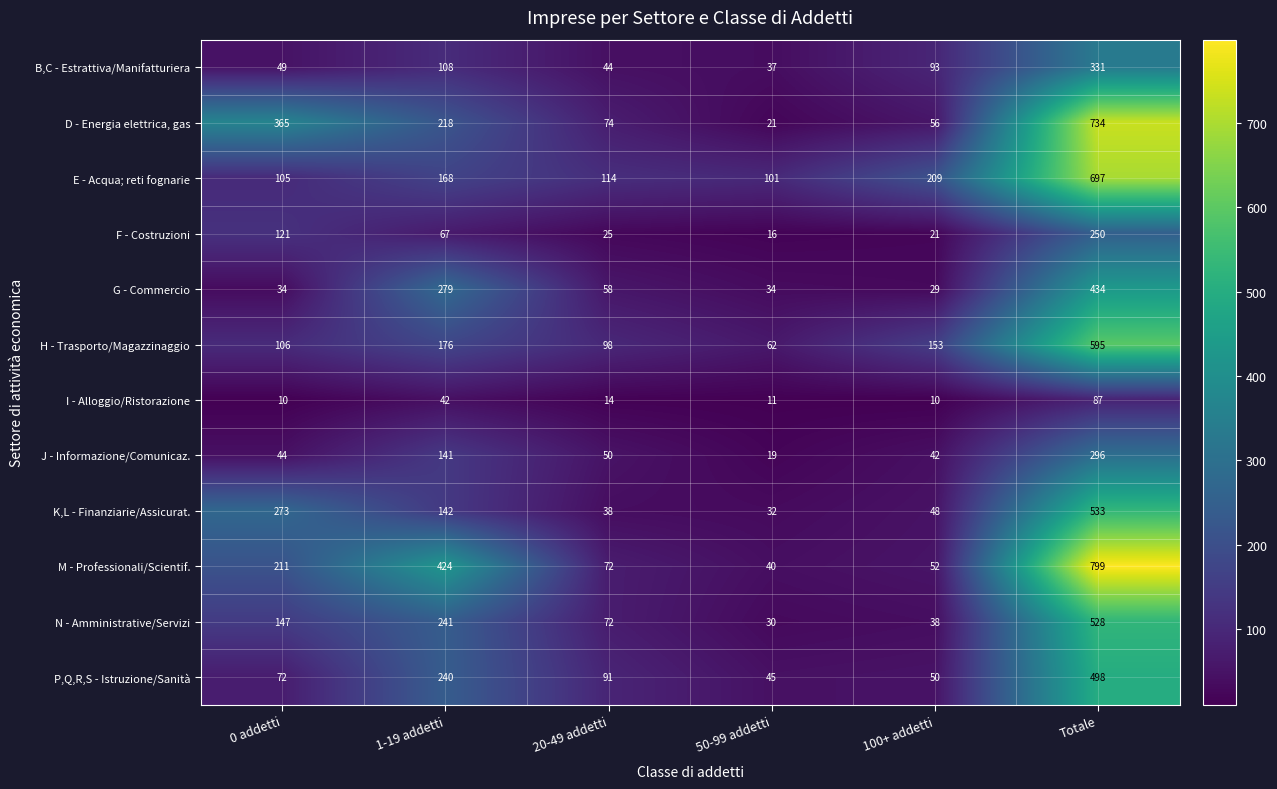

List the series in order of their peak value, highest first.

M - Professionali/Scientif., D - Energia elettrica, gas, E - Acqua; reti fognarie, H - Trasporto/Magazzinaggio, K,L - Finanziarie/Assicurat., N - Amministrative/Servizi, P,Q,R,S - Istruzione/Sanità, G - Commercio, B,C - Estrattiva/Manifatturiera, J - Informazione/Comunicaz., F - Costruzioni, I - Alloggio/Ristorazione